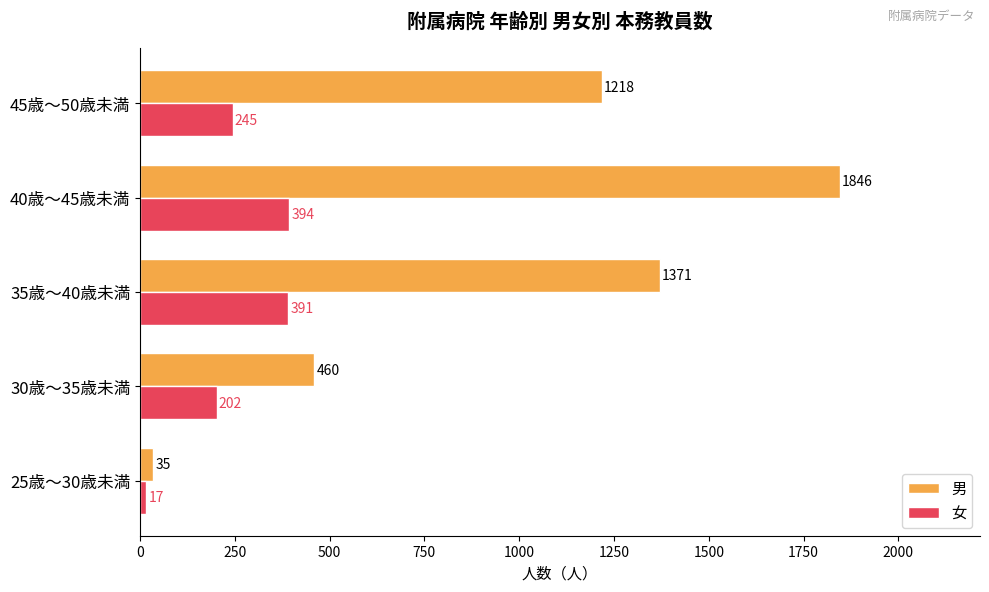

What is the sum of all 女 values?

1249